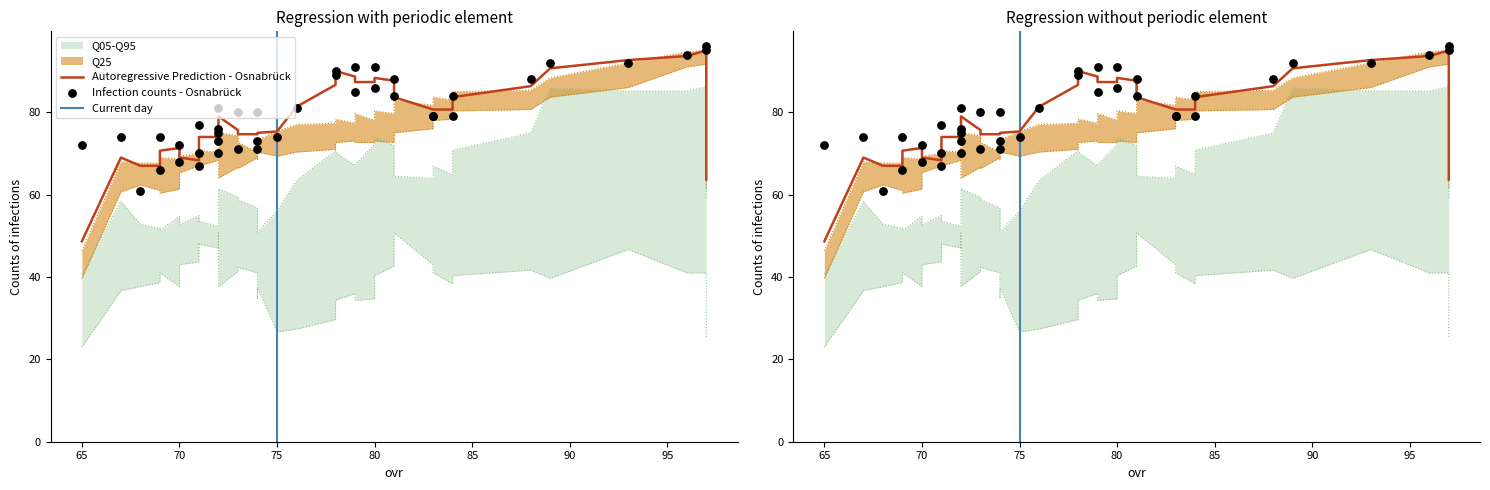

What is the total value across all series at 69?

331